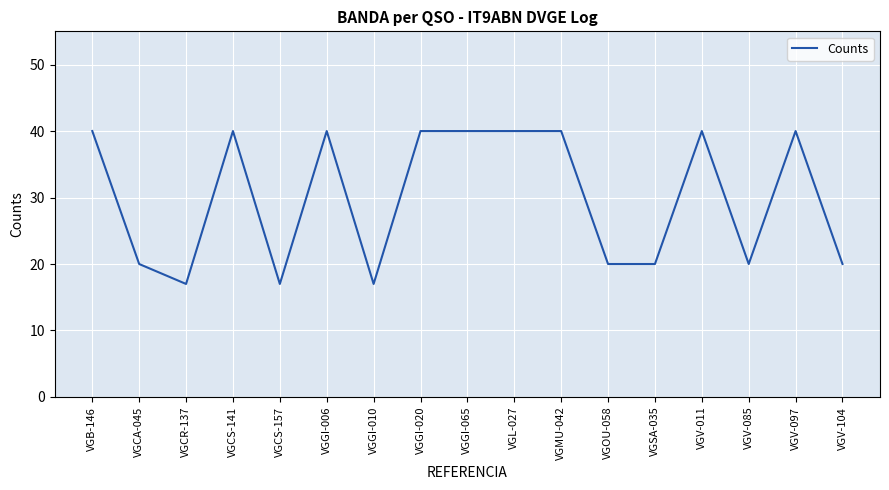

How many values are between 20 and 40?

14